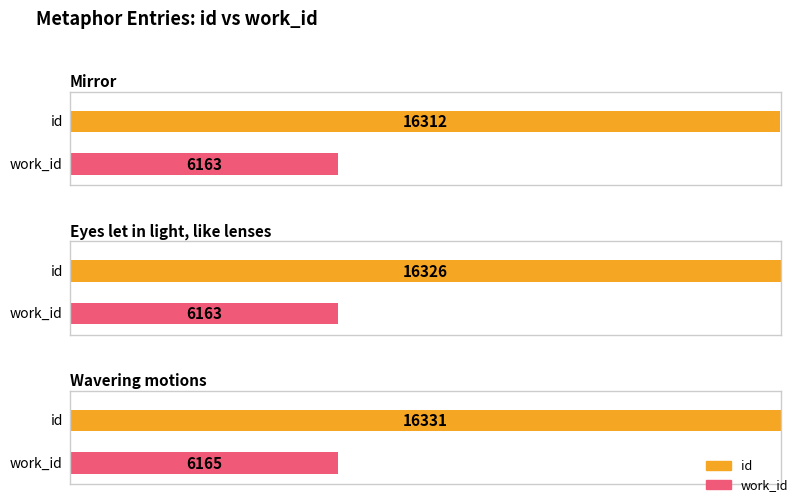

How many categories are shown in the chart?

3